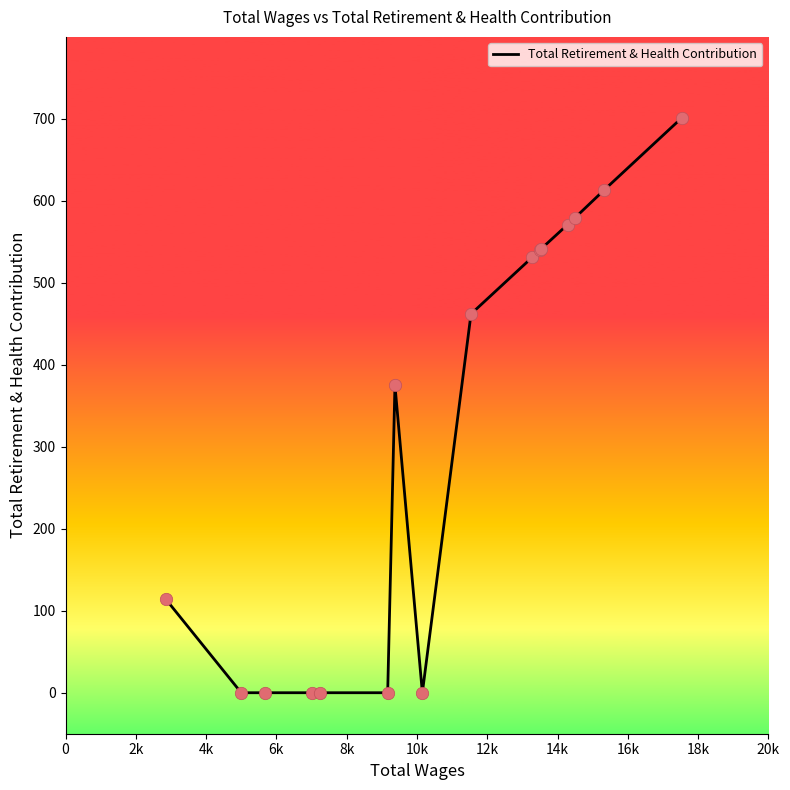

What is the maximum value shown in the chart?

701